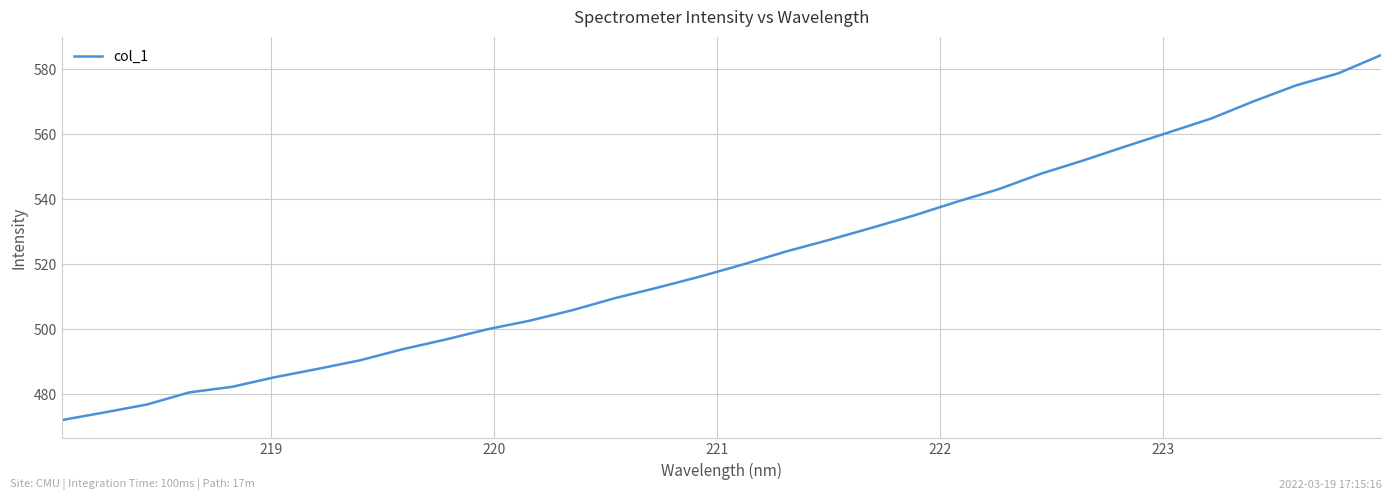

What is the greatest value displayed?

584.3